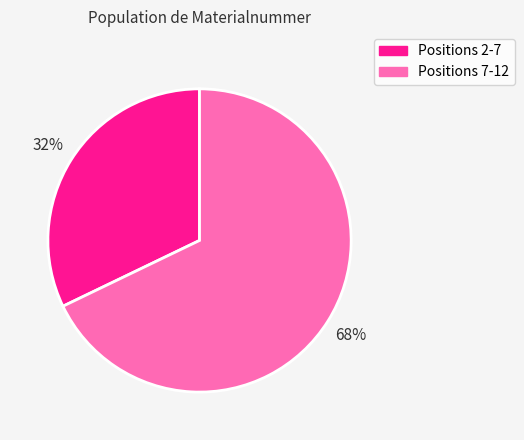

How many slices are in this pie chart?

2